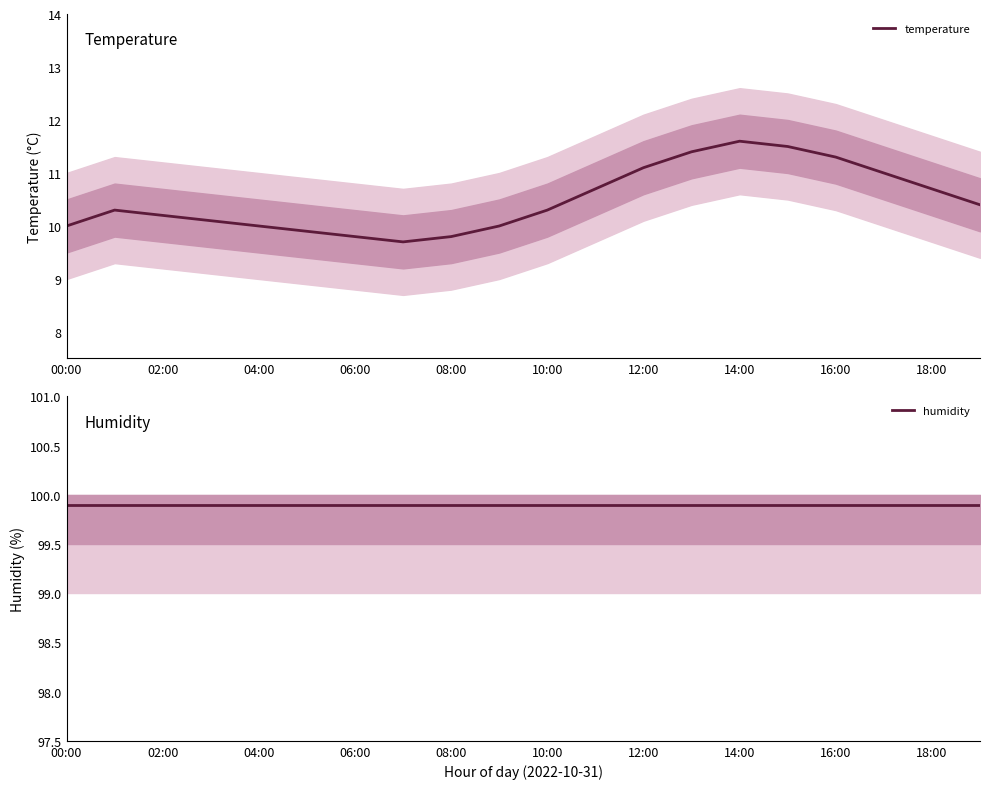

True or false: temperature has more than 0 points higher than both neighbors.

True